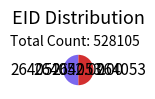

What is the ratio of the value at 264052 to the value at 264053?

1.0